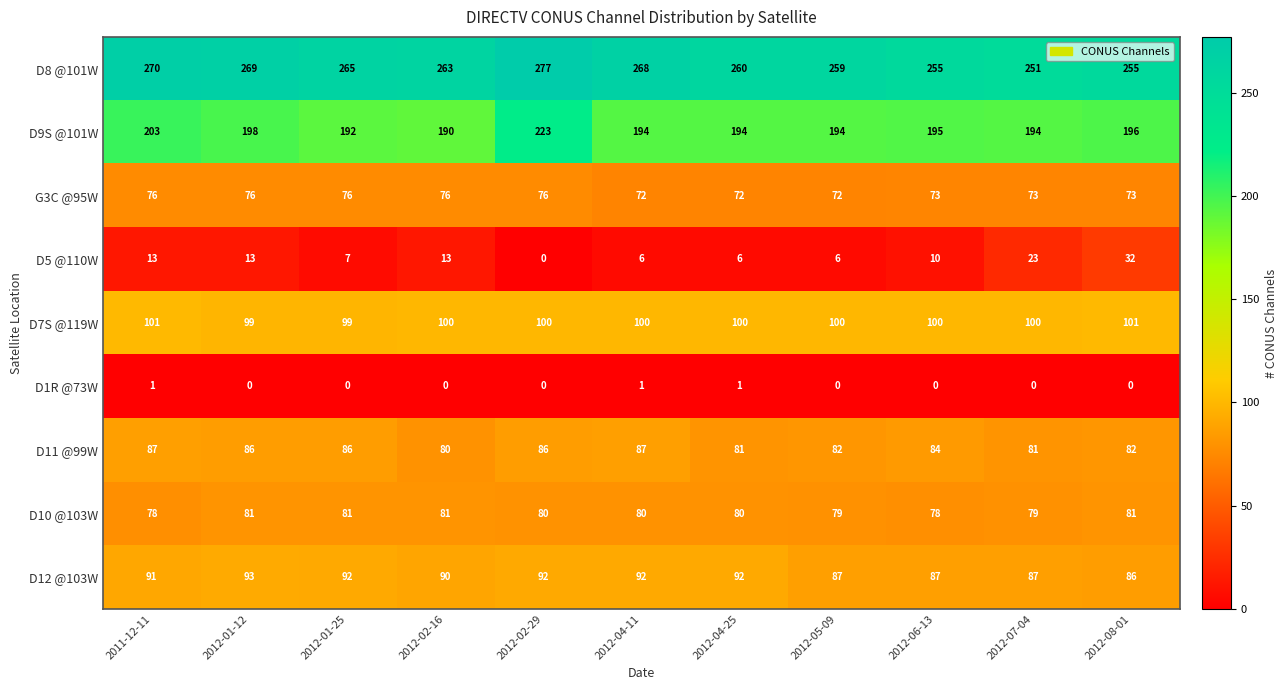

How many distinct data groups are displayed?

9